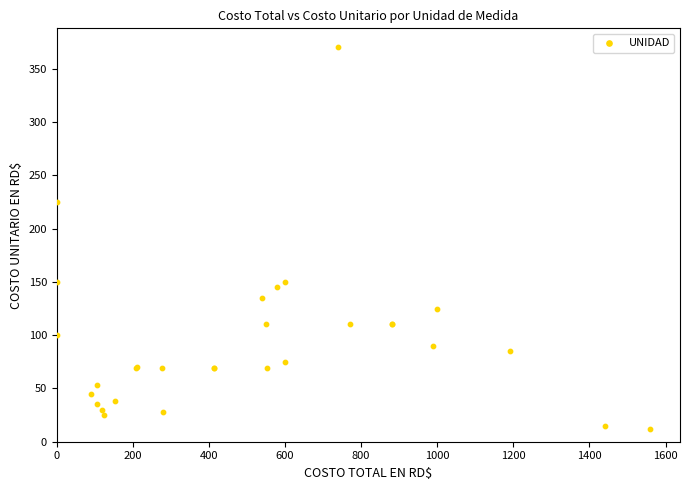

What Y value in the scatter plot is closest to 191?

225